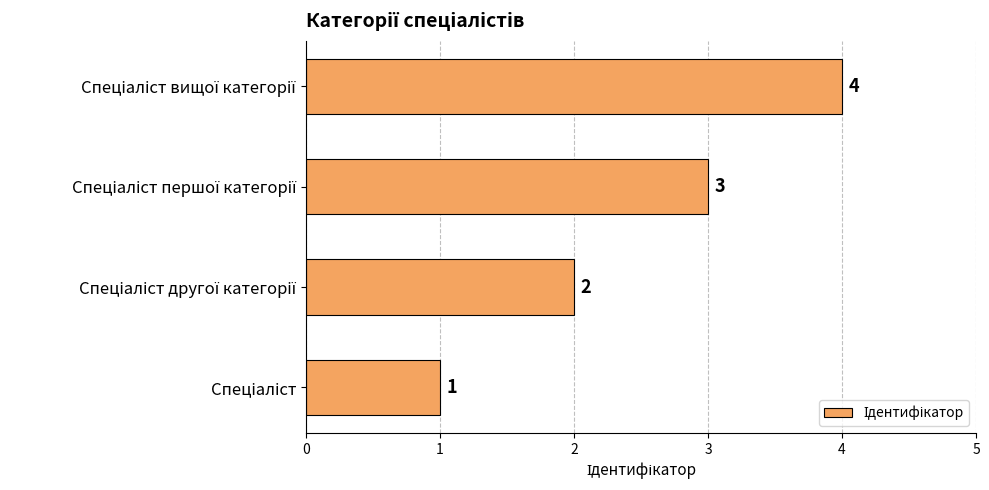

What is the minimum value shown in the chart?

1